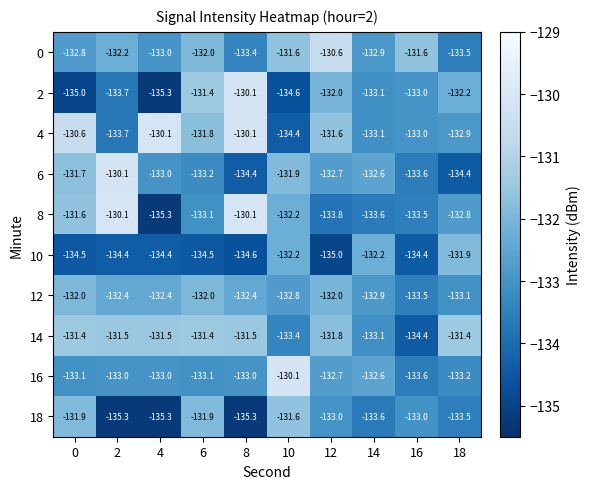

What is the total value across all series at 6?

-1324.4